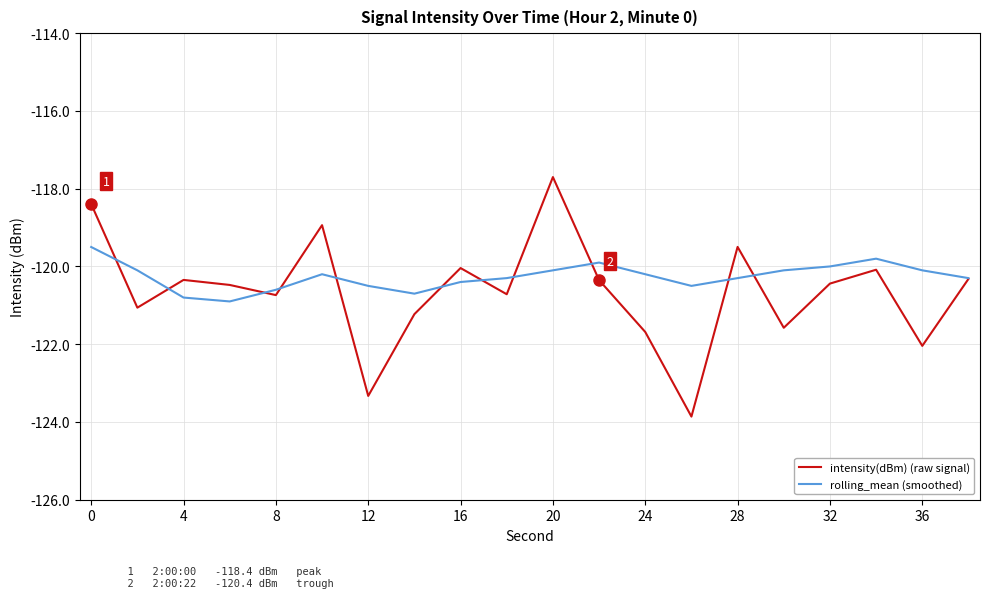

Which series has the largest range (max minus min)?

intensity(dBm) (raw signal)